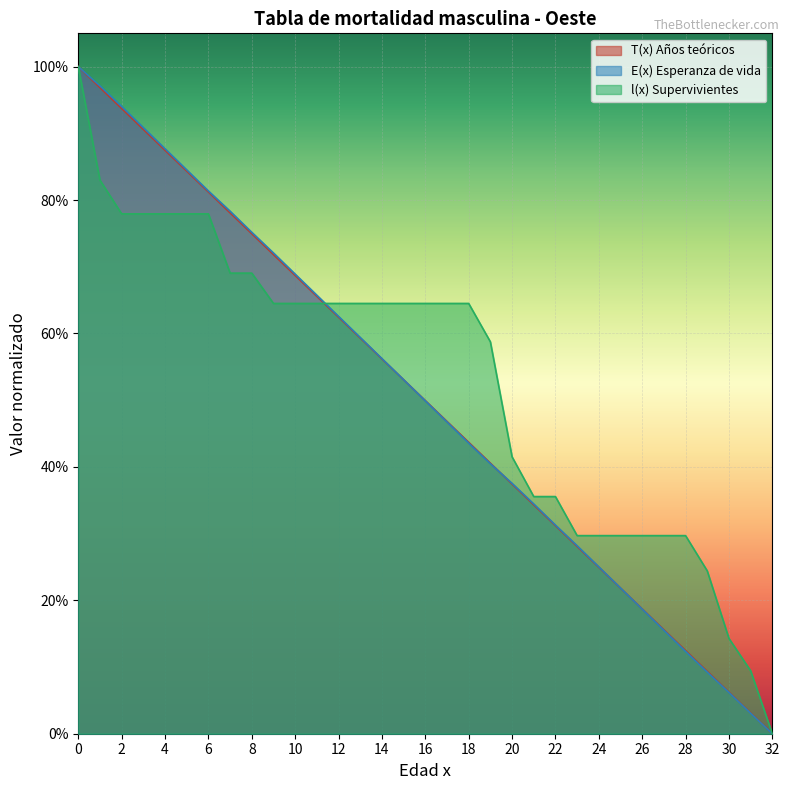

List the series in order of their peak value, highest first.

T(x), E(x), l(x)